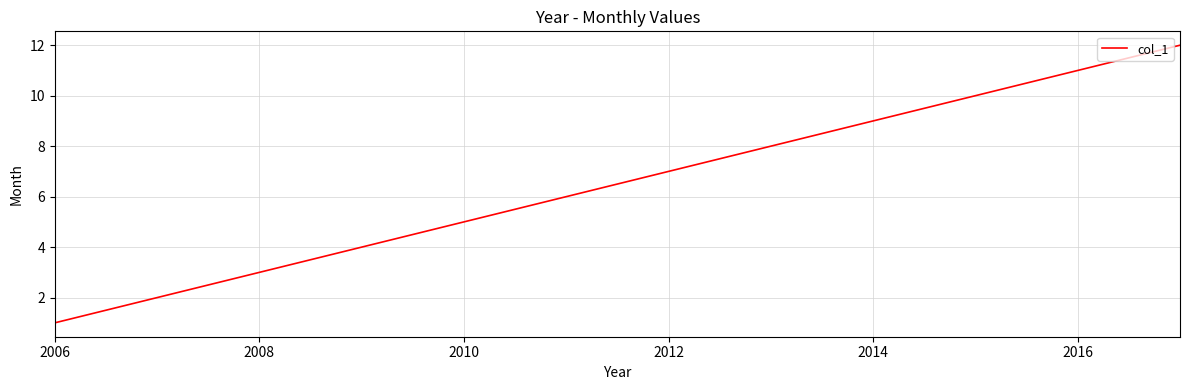

True or false: there are more than 0 points higher than both neighbors.

False